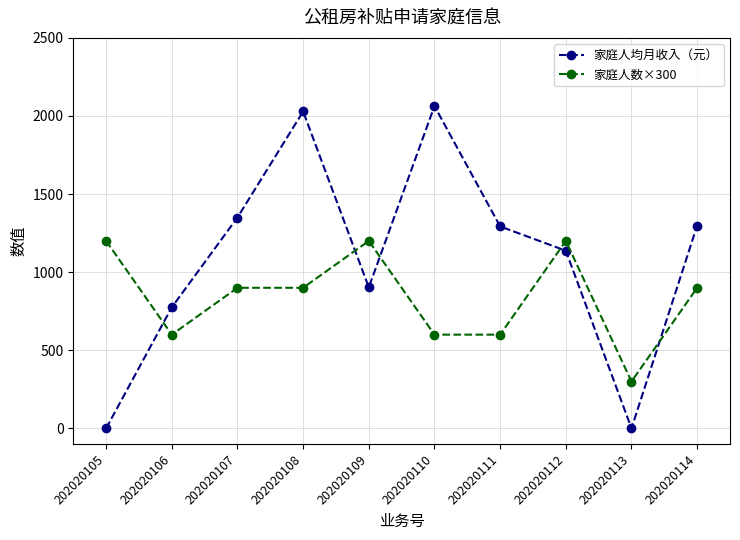

Where do 家庭人数×300 and 家庭人均月收入（元） first cross each other?

202020105 and 202020106